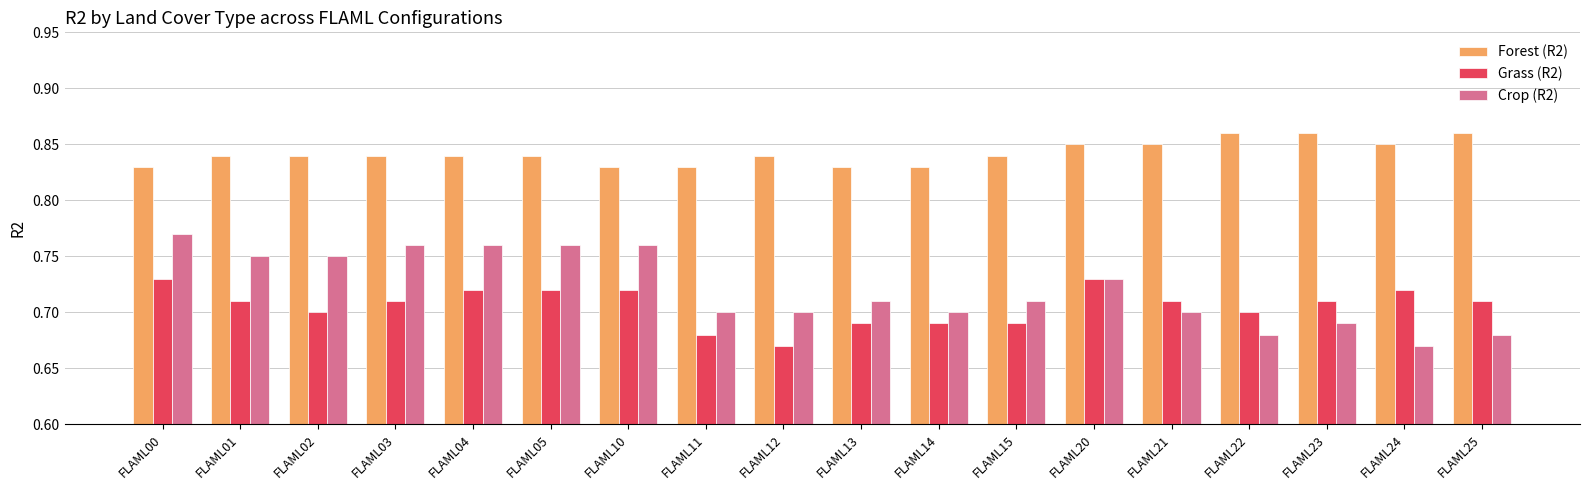

What is the difference between the maximum and minimum values in the Grass (R2) series?

0.1